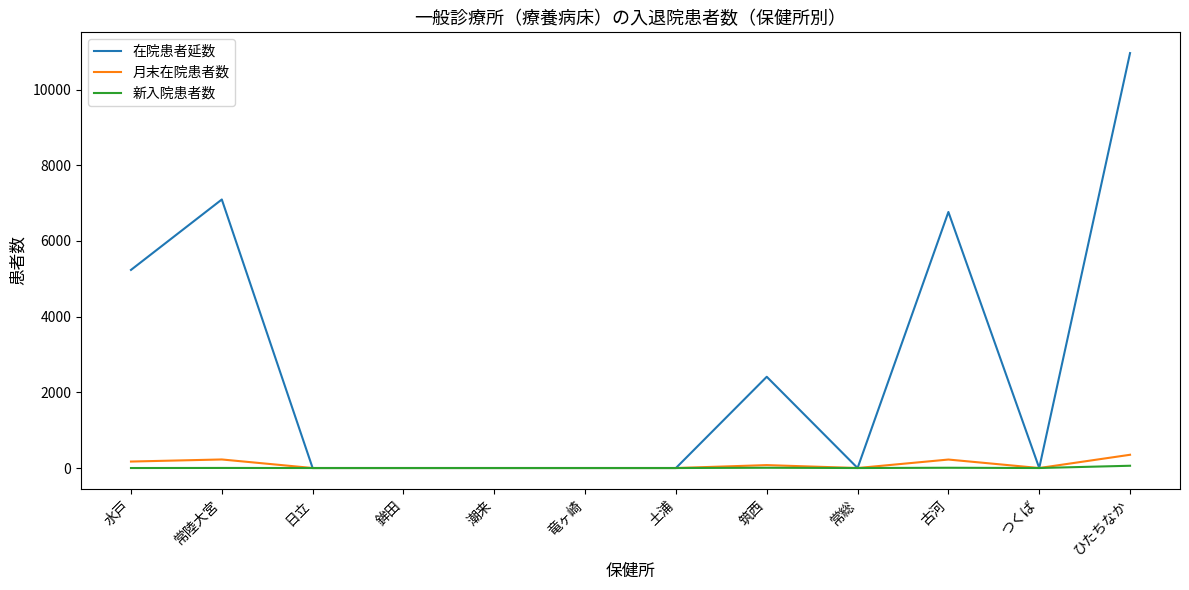

How many series are shown in this chart?

3